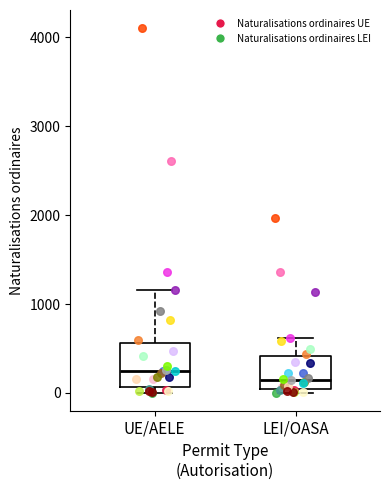

Reading left to right, transcribe this box plot: for each box, give where its median line is, the range the box spans, and where its two whiskers end, as read against the y-axis. The values are not printed on the chart, so give them approximately, as read against the axis.

UE/AELE: median 200, box 100 to 600, whiskers 0 to 1200
LEI/OASA: median 200, box 0 to 400, whiskers 0 (just below the box's lower edge) to 600